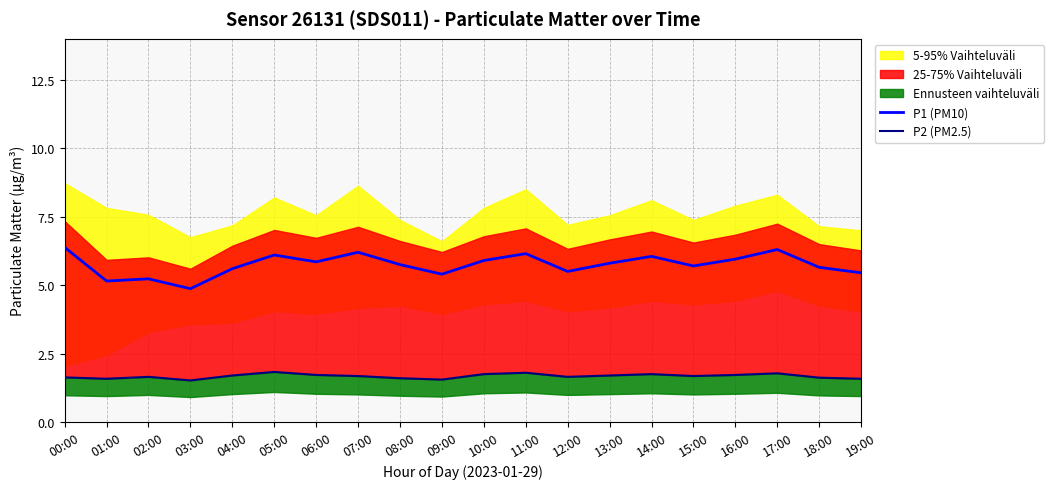

True or false: P1 (PM10) has more than 1 points higher than both neighbors.

True